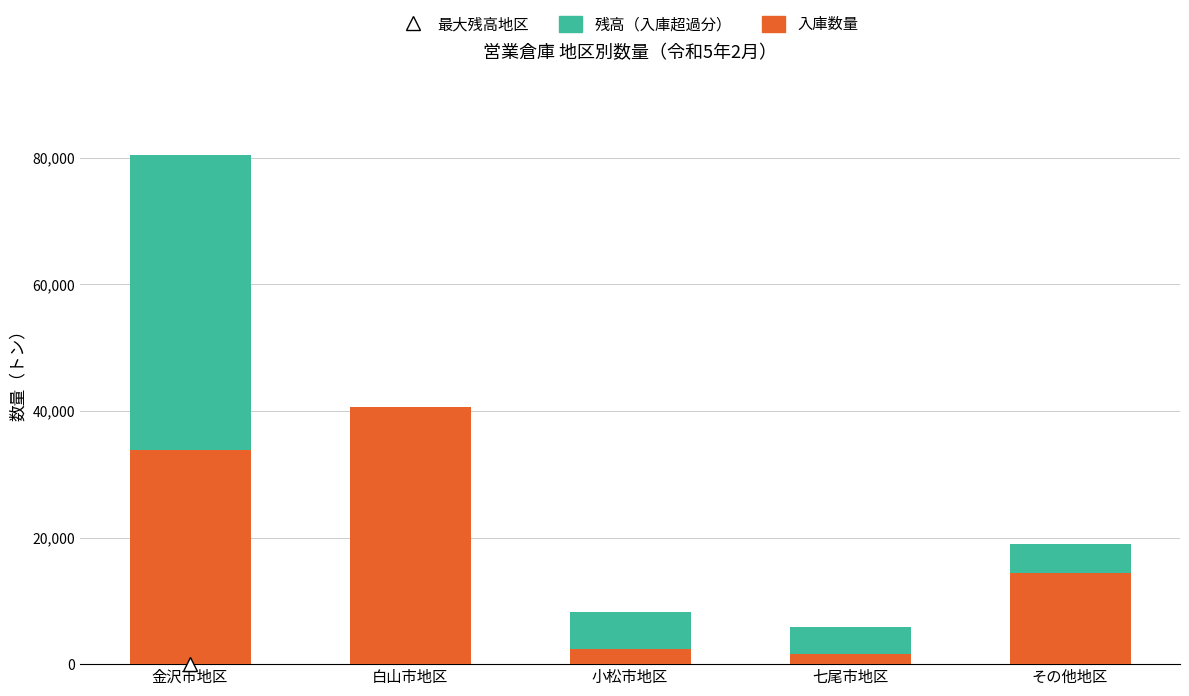

At which category is the sum across all series the highest?

金沢市地区